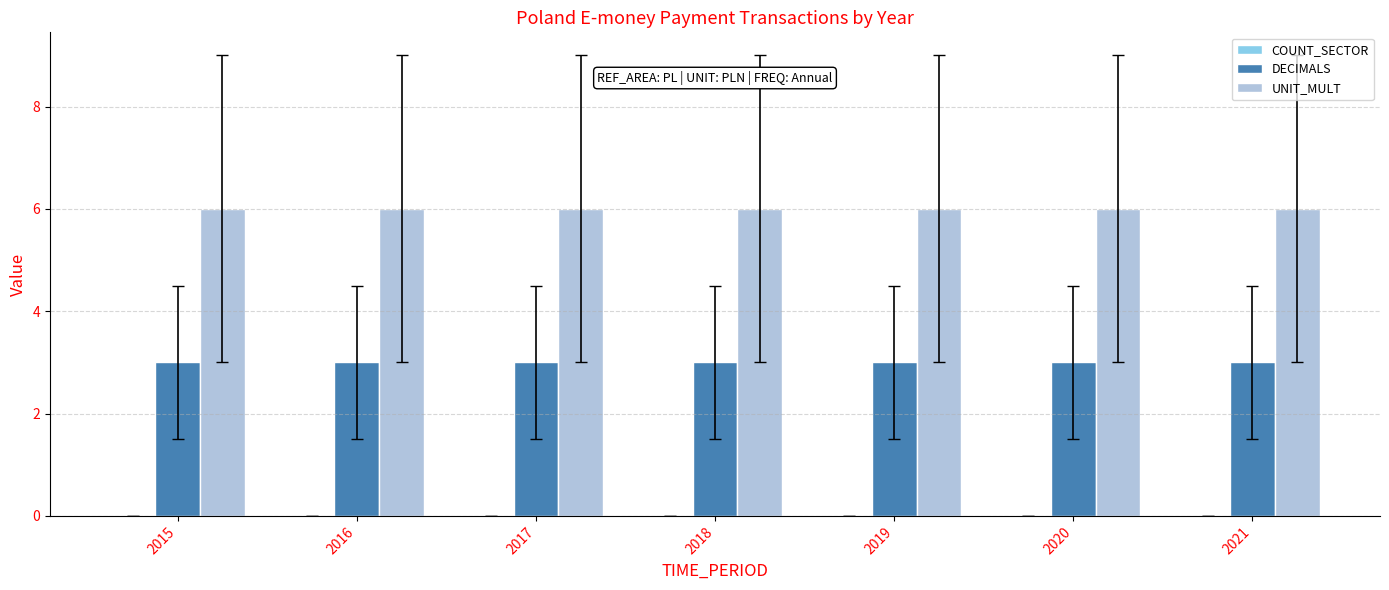

List the series in order of their overall mean, highest first.

UNIT_MULT, DECIMALS